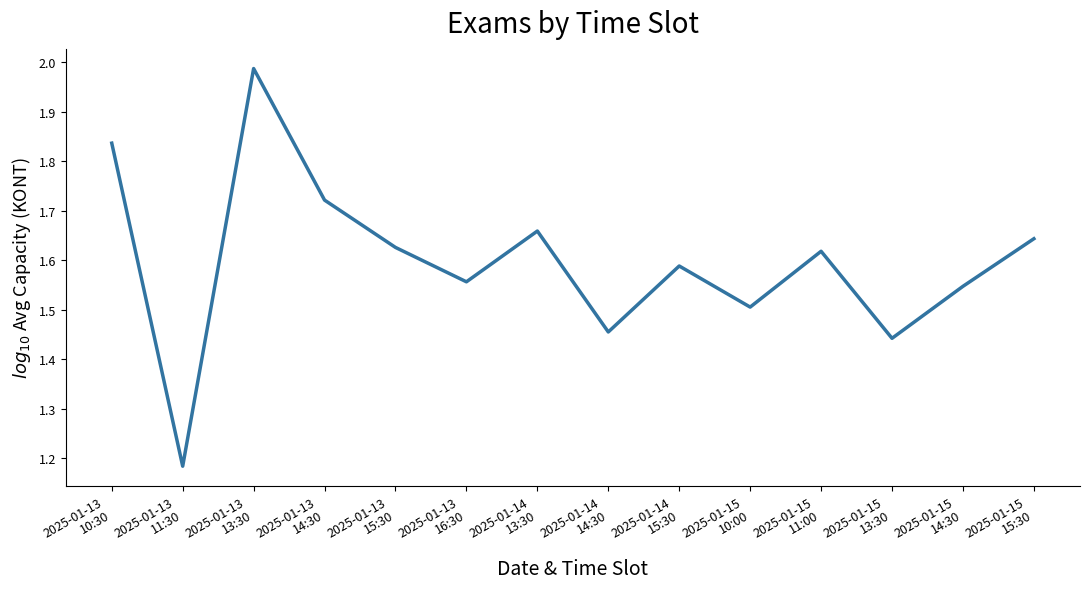

How many interior local peaks (higher than both neighbors) does the data have?

4